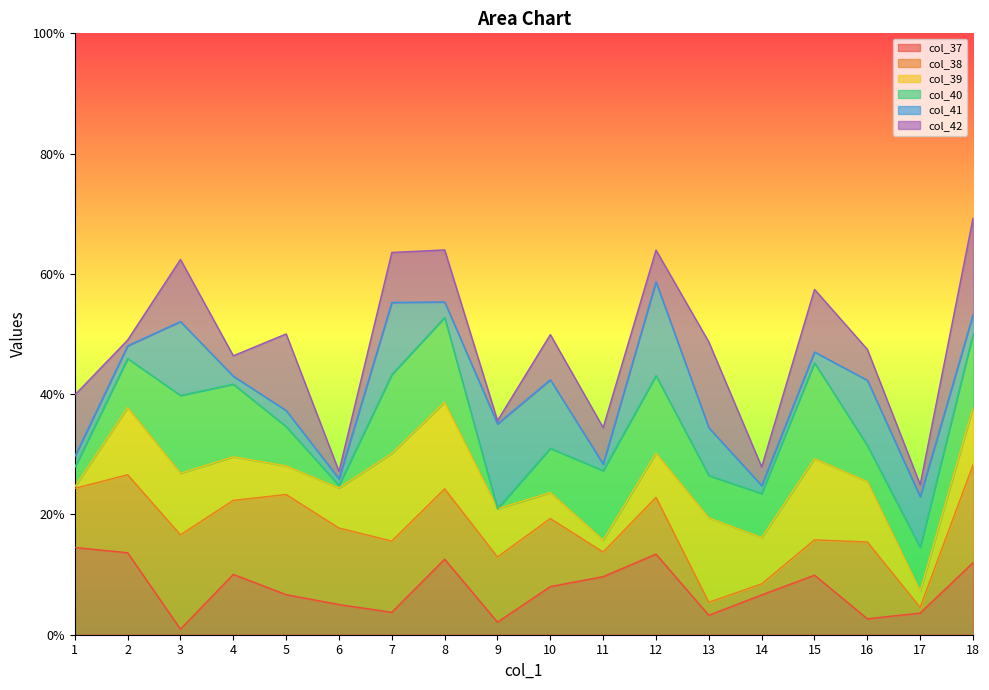

Which series has the largest range (max minus min)?

col_40